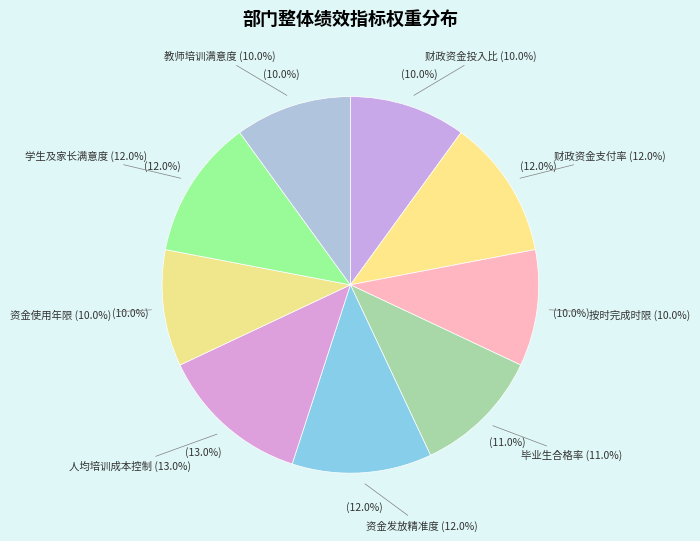

Rank the categories by value from lowest to highest.

财政资金投入比, 按时完成时限, 资金使用年限, 教师培训满意度, 毕业生合格率, 财政资金支付率, 资金发放精准度, 学生及家长满意度, 人均培训成本控制